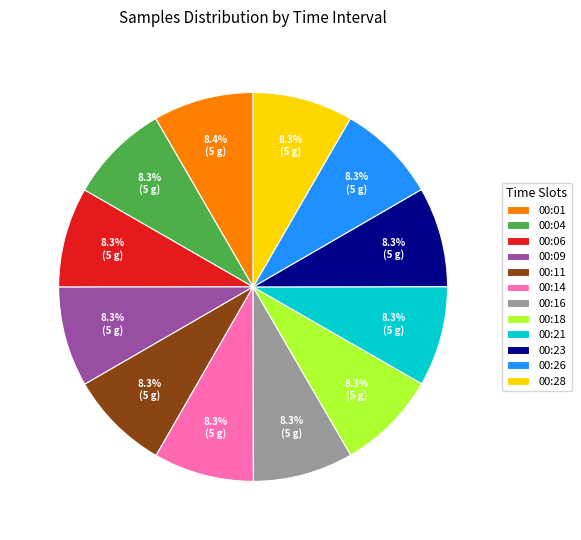

Does any single category account for the majority?

No